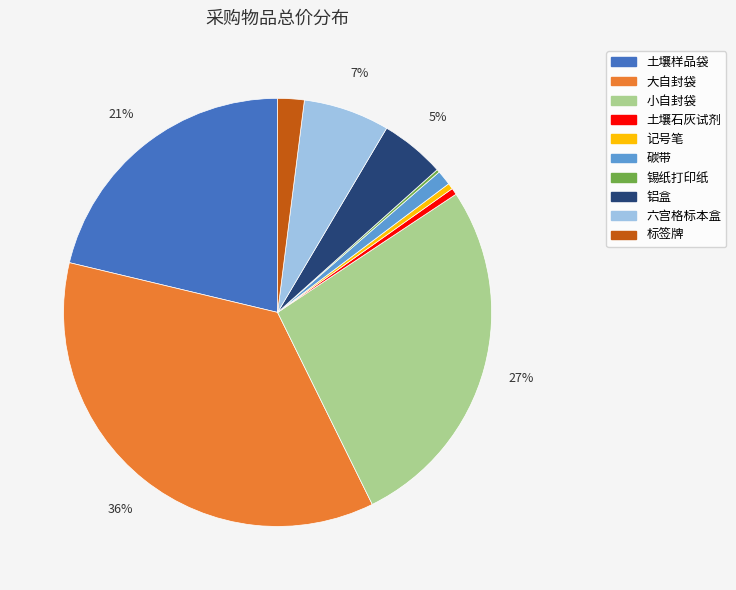

What percentage is the 六宫格标本盒 slice, to the nearest percent?

7%